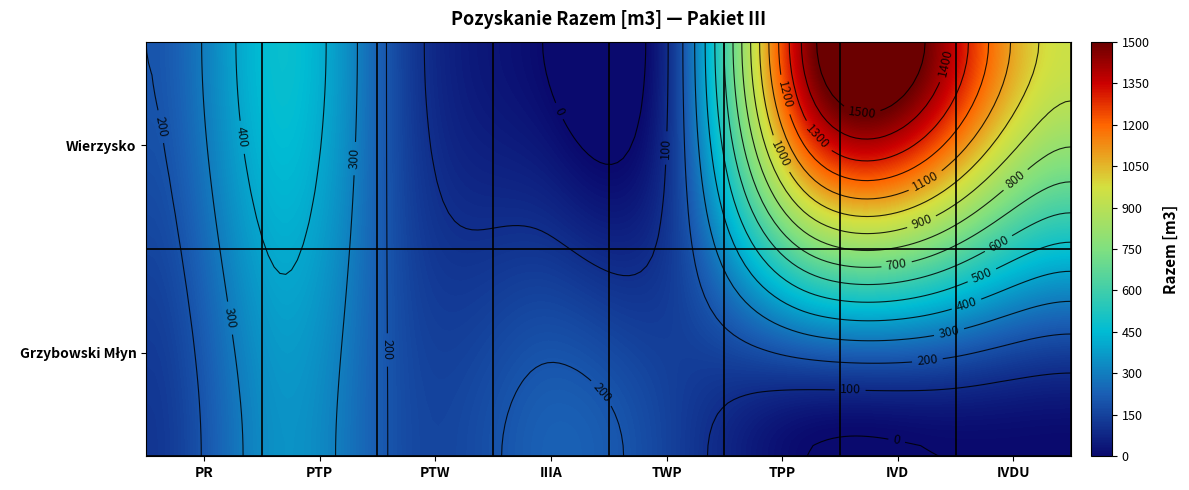

Count the number of categories in the chart.

8